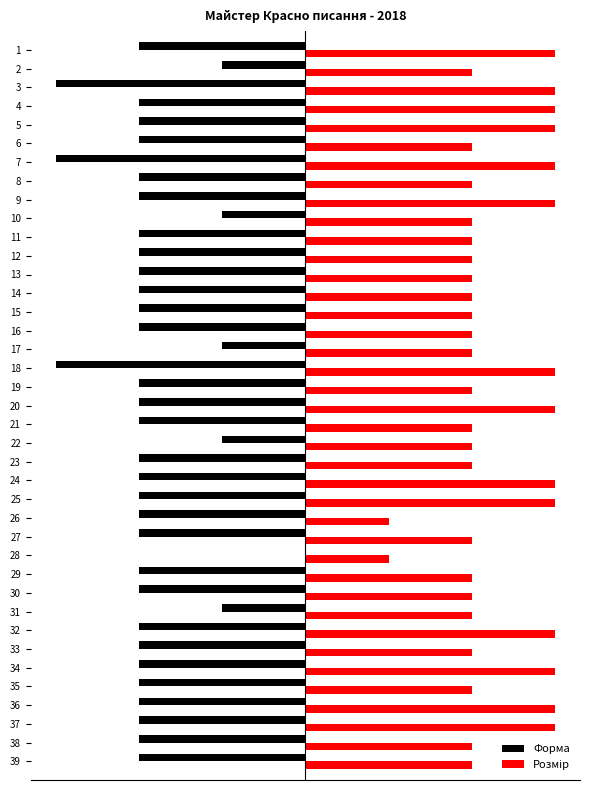

Are the bars grouped side by side (vs. stacked)?

Yes